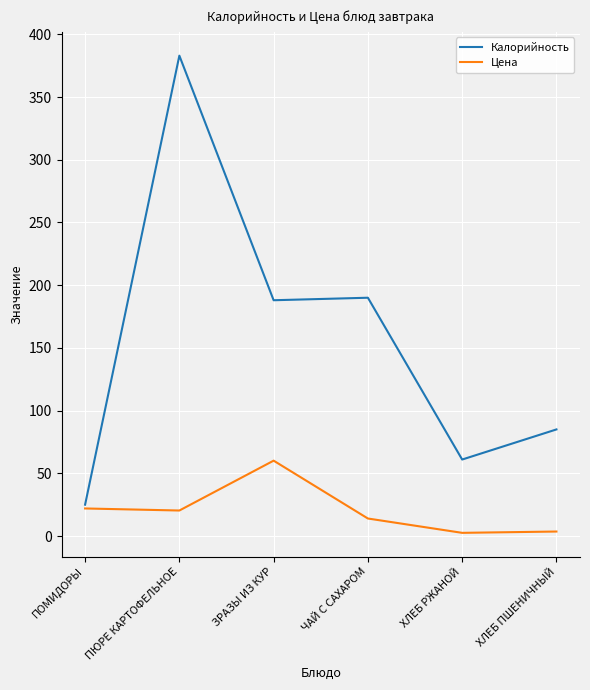

How many series are shown in this chart?

2